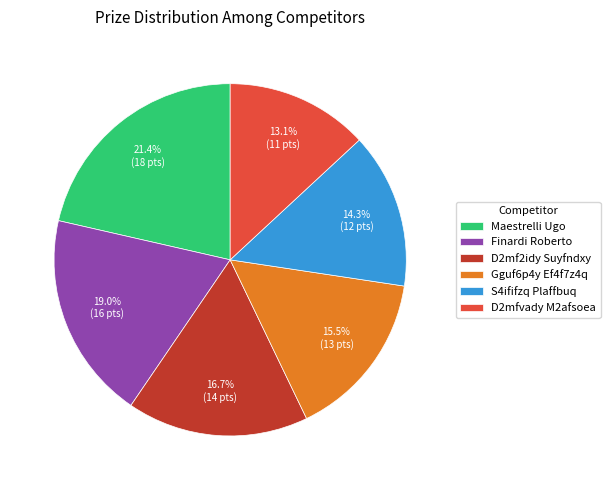

Which slice is the smallest?

D2mfvady M2afsoea